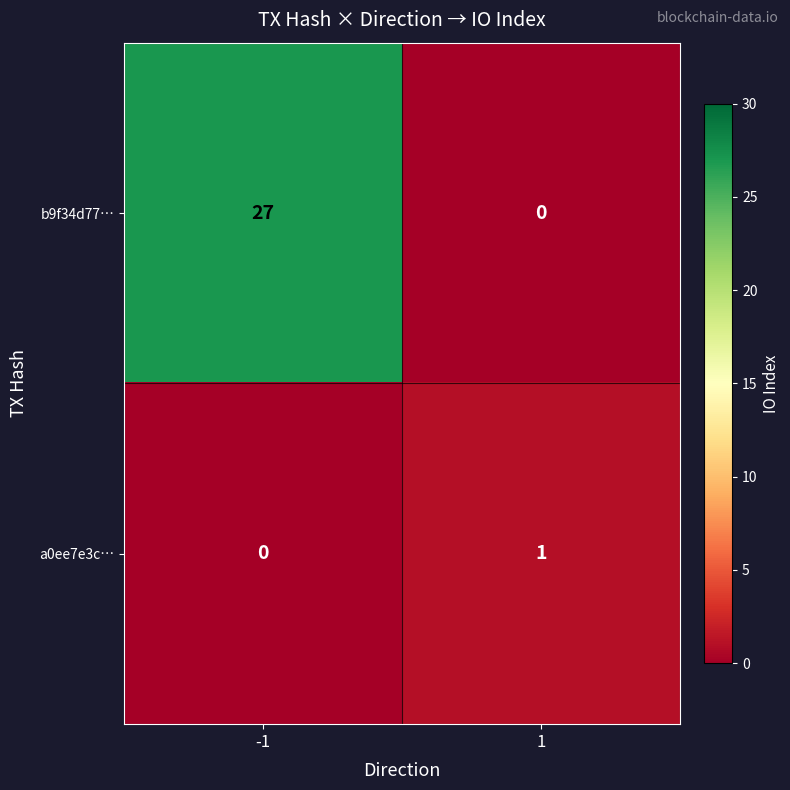

What is the sum of the b9f34d77… values at 1 and -1?

27